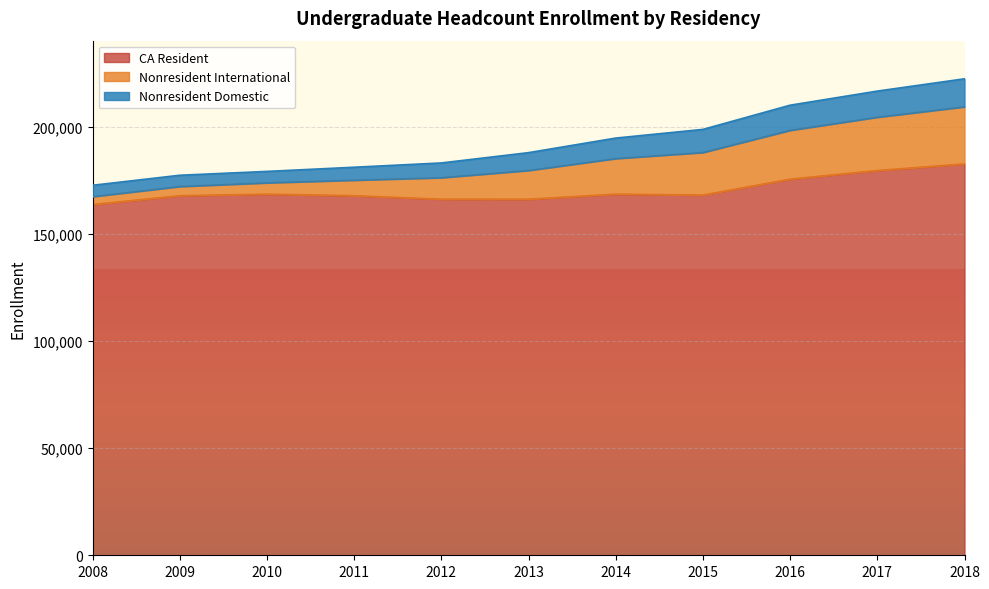

Reading left to right, list all the values displayed in this chart.

CA Resident: 163773	167900	168622	167890	166269	166254	168624	168190	175630	179649	182733
Nonresident International: 3690	4278	5290	7250	10036	13419	16601	19877	22787	24887	26663
Nonresident Domestic: 5310	5274	5333	6057	6893	8335	9587	10799	11751	12211	13097